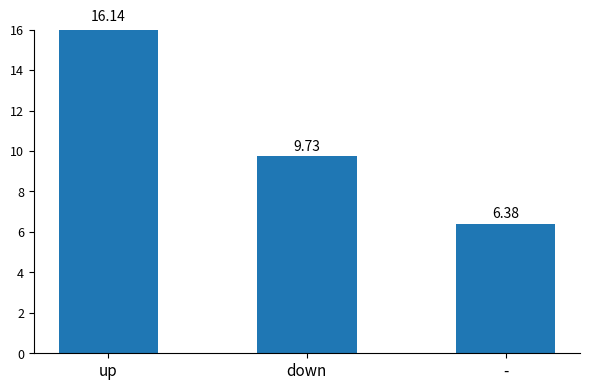

What is the minimum value shown in the chart?

6.4